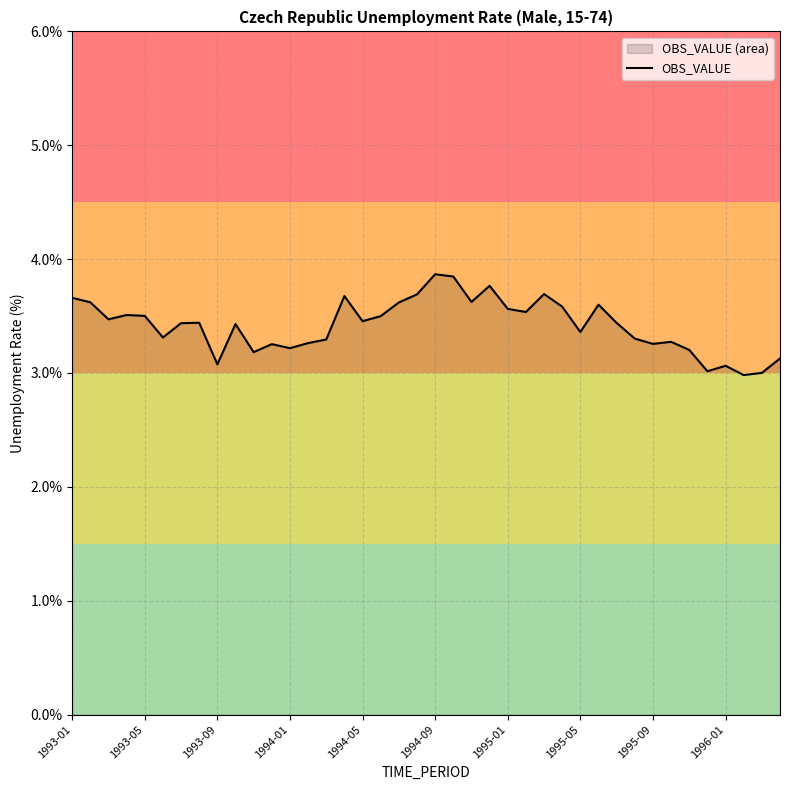

The value at 1995-09 is 4.5. True or false?

False